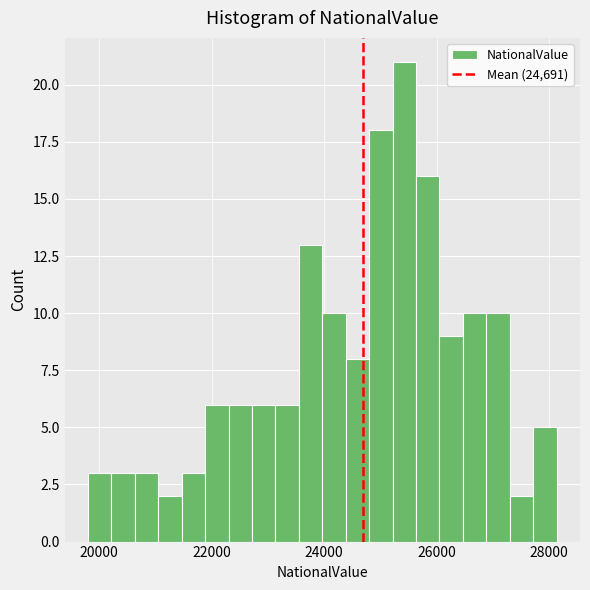

Read against the x-axis, roughly where is the centre of the tallest bar?

25400